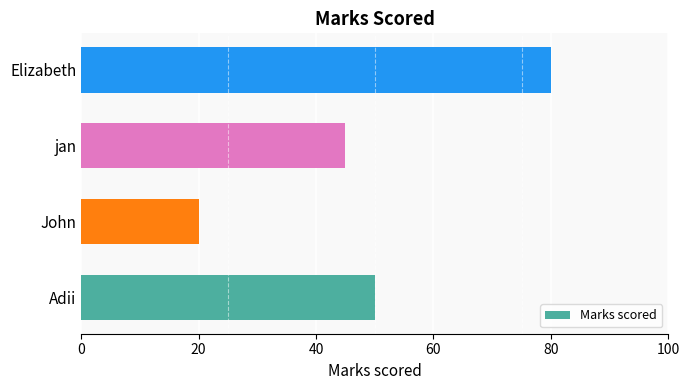

Between Adii and Elizabeth, which is larger?

Elizabeth